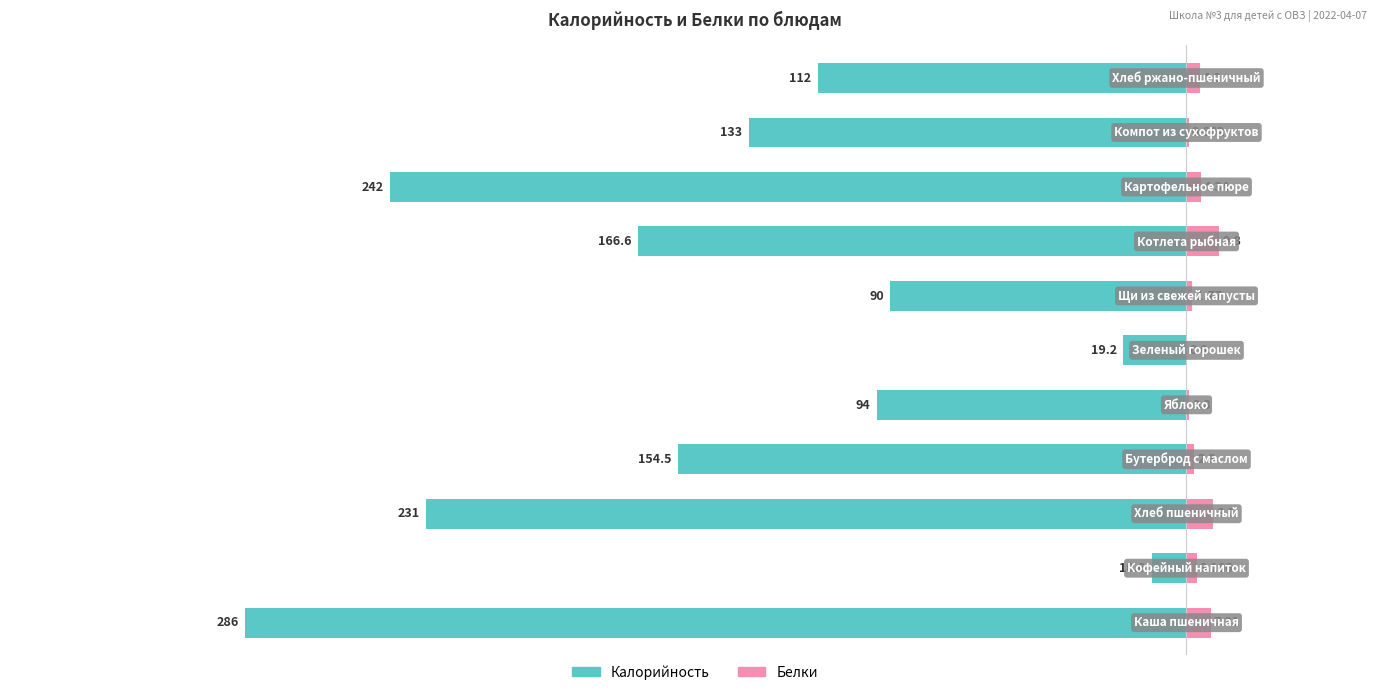

How many bars are there in each group?

2